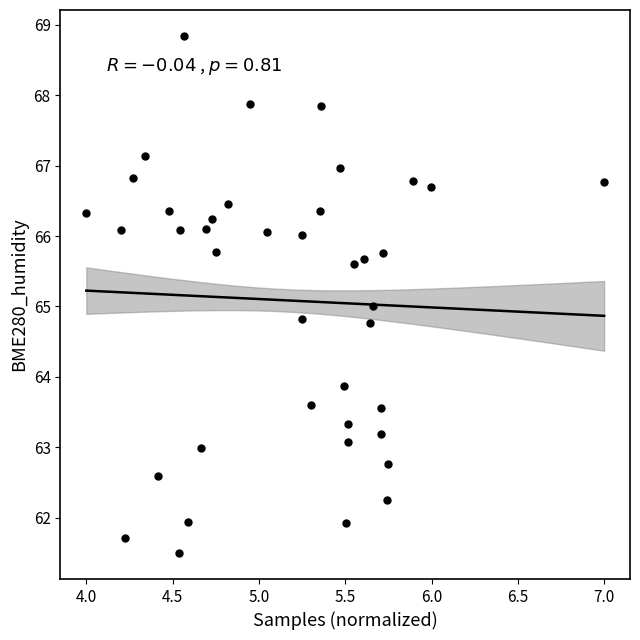

What is the range of X values (max minus min)?

3.0